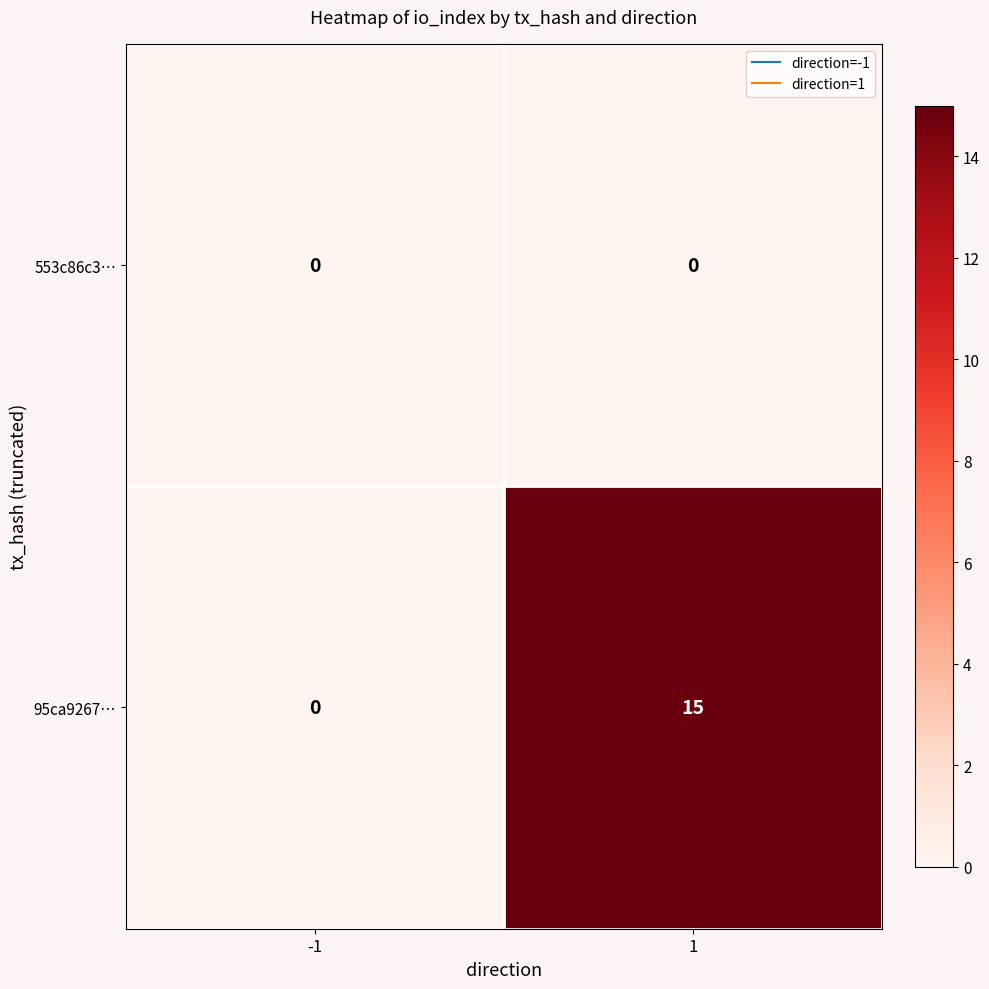

Reading left to right, list all the values displayed in this chart.

553c86c3…: 0	0
95ca9267…: 0	15